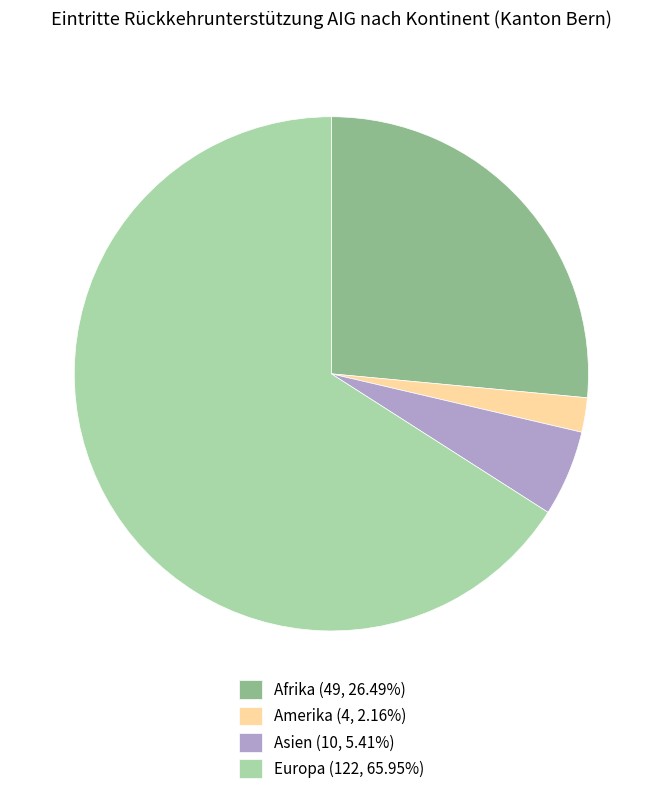

True or false: Europa accounts for 66% of the total.

True